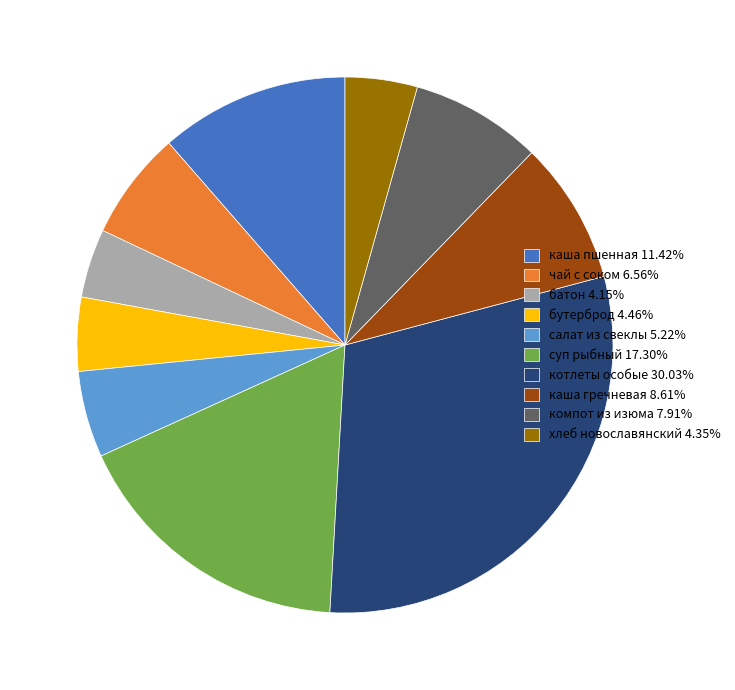

Is there a majority slice in this chart?

No